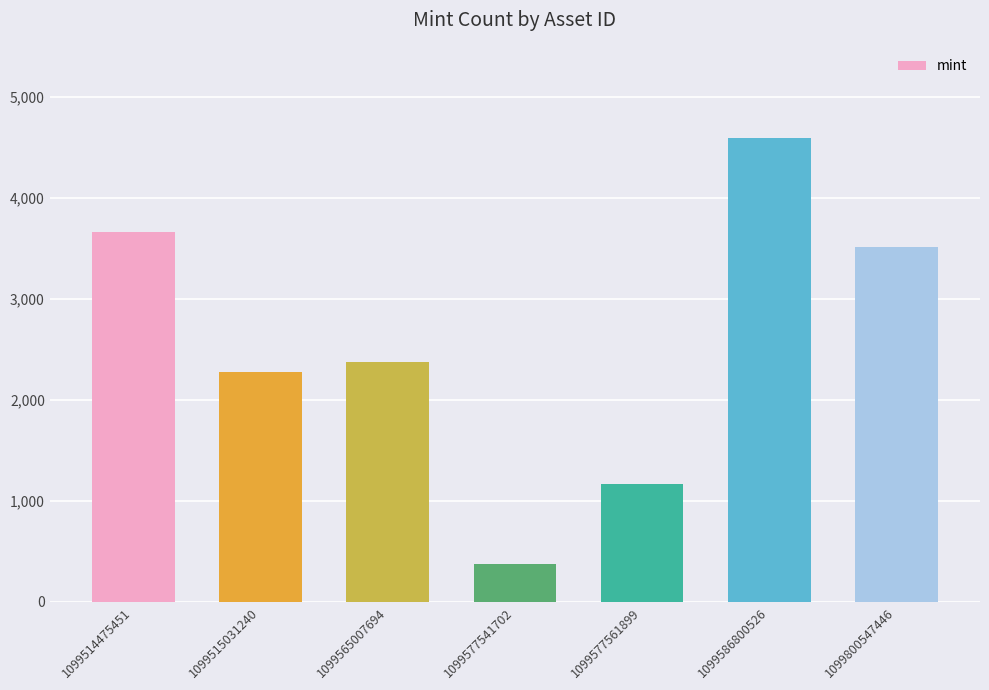

What is the change in value from 1099565007694 to 1099577541702?

-2007